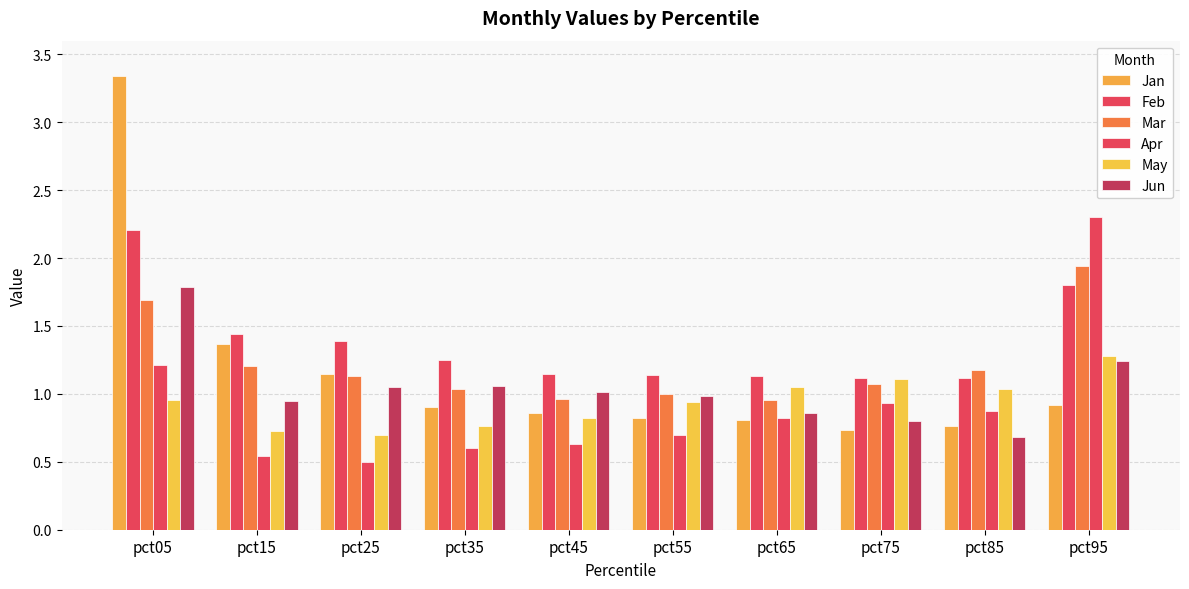

Reading right to left, what are all the values shown in this chart?

Jan: pct95=0.9	pct85=0.8	pct75=0.7	pct65=0.8	pct55=0.8	pct45=0.9	pct35=0.9	pct25=1.1	pct15=1.4	pct05=3.3
Feb: pct95=1.8	pct85=1.1	pct75=1.1	pct65=1.1	pct55=1.1	pct45=1.1	pct35=1.2	pct25=1.4	pct15=1.4	pct05=2.2
Mar: pct95=1.9	pct85=1.2	pct75=1.1	pct65=1.0	pct55=1.0	pct45=1.0	pct35=1.0	pct25=1.1	pct15=1.2	pct05=1.7
Apr: pct95=2.3	pct85=0.9	pct75=0.9	pct65=0.8	pct55=0.7	pct45=0.6	pct35=0.6	pct25=0.5	pct15=0.5	pct05=1.2
May: pct95=1.3	pct85=1.0	pct75=1.1	pct65=1.1	pct55=0.9	pct45=0.8	pct35=0.8	pct25=0.7	pct15=0.7	pct05=1.0
Jun: pct95=1.2	pct85=0.7	pct75=0.8	pct65=0.9	pct55=1.0	pct45=1.0	pct35=1.1	pct25=1.1	pct15=0.9	pct05=1.8